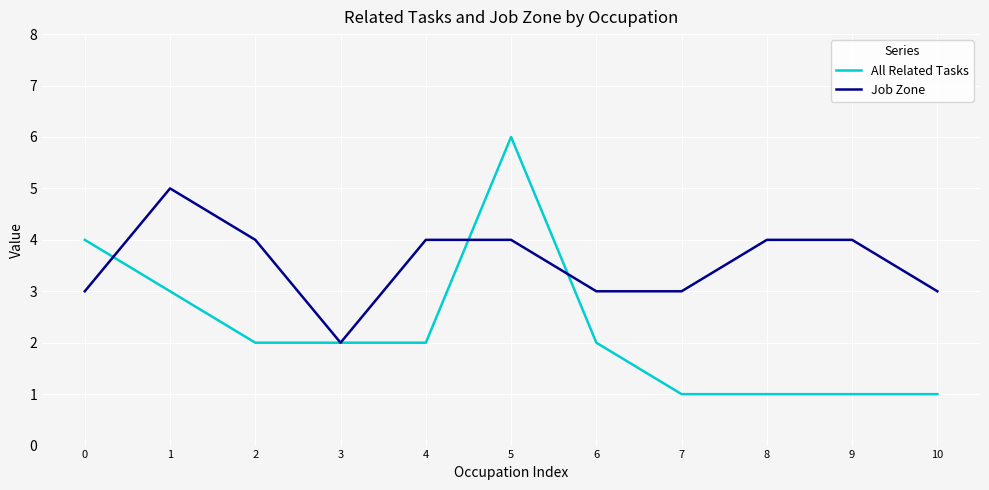

Which category has the lowest value in the Job Zone series?

3